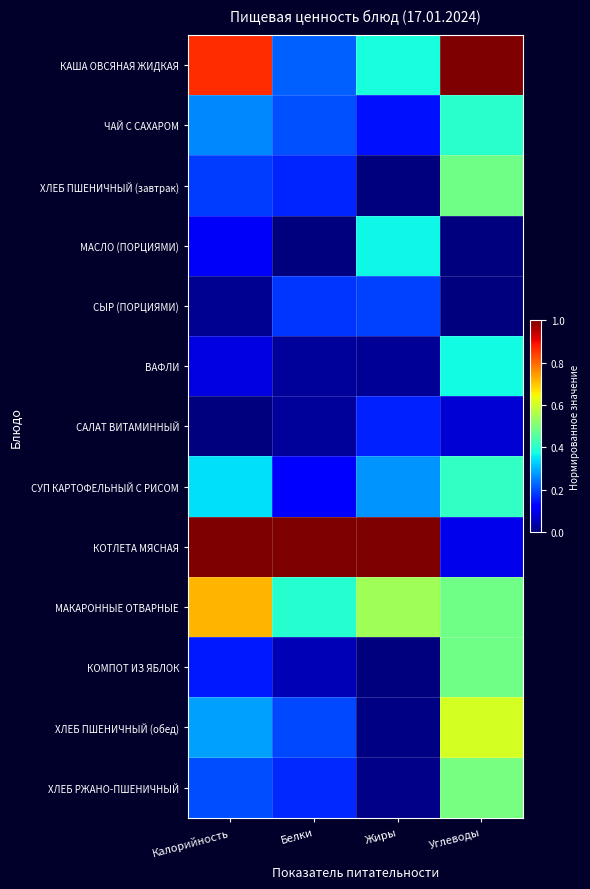

Which series has the largest total across all categories?

КОТЛЕТА МЯСНАЯ